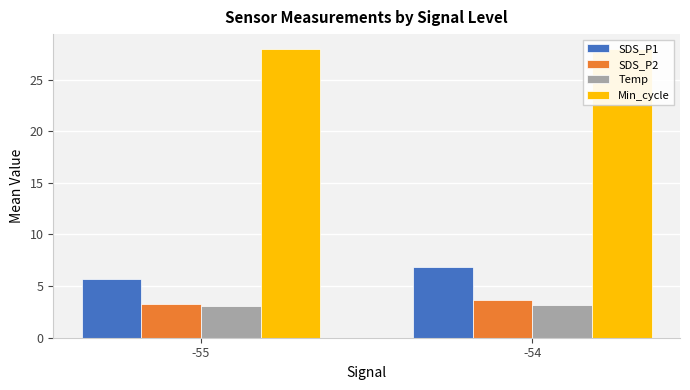

True or false: Temp has a value of 5.5 at -54.

False